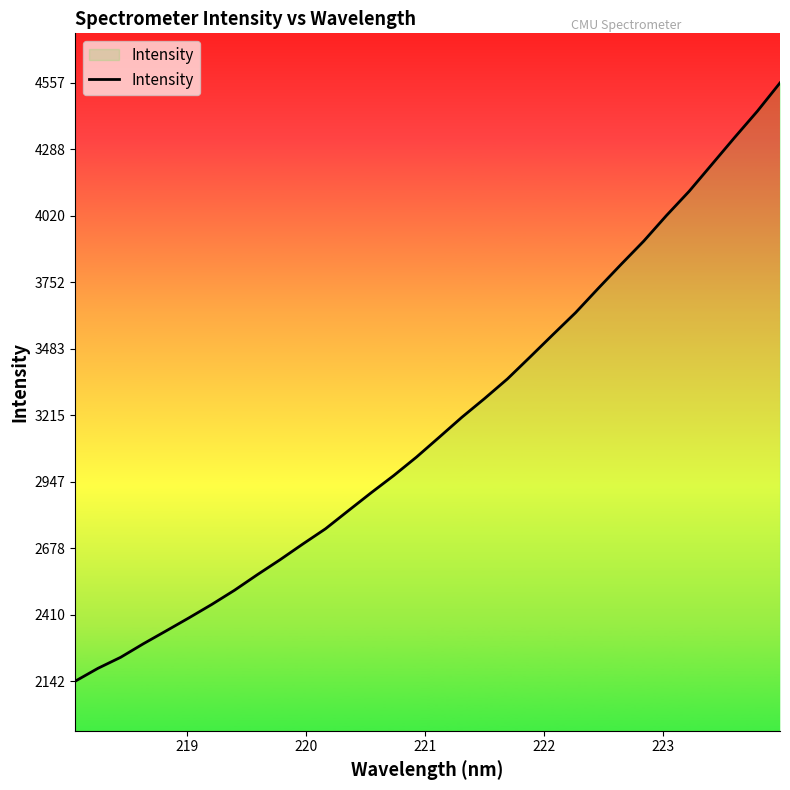

What is the minimum value shown in the chart?

2142.2